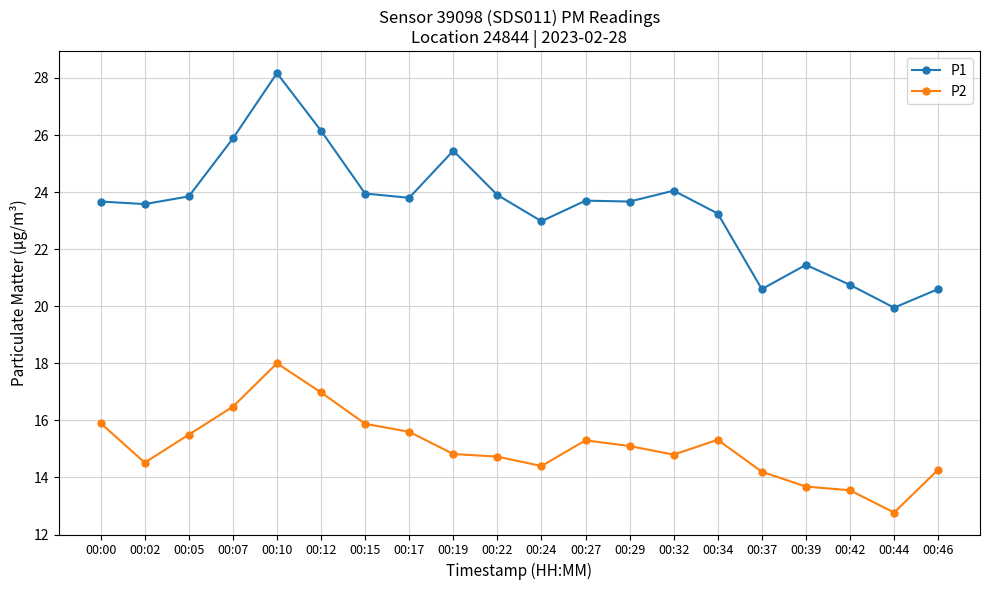

What is the sum of the P2 values at 00:37 and 00:46?

28.5